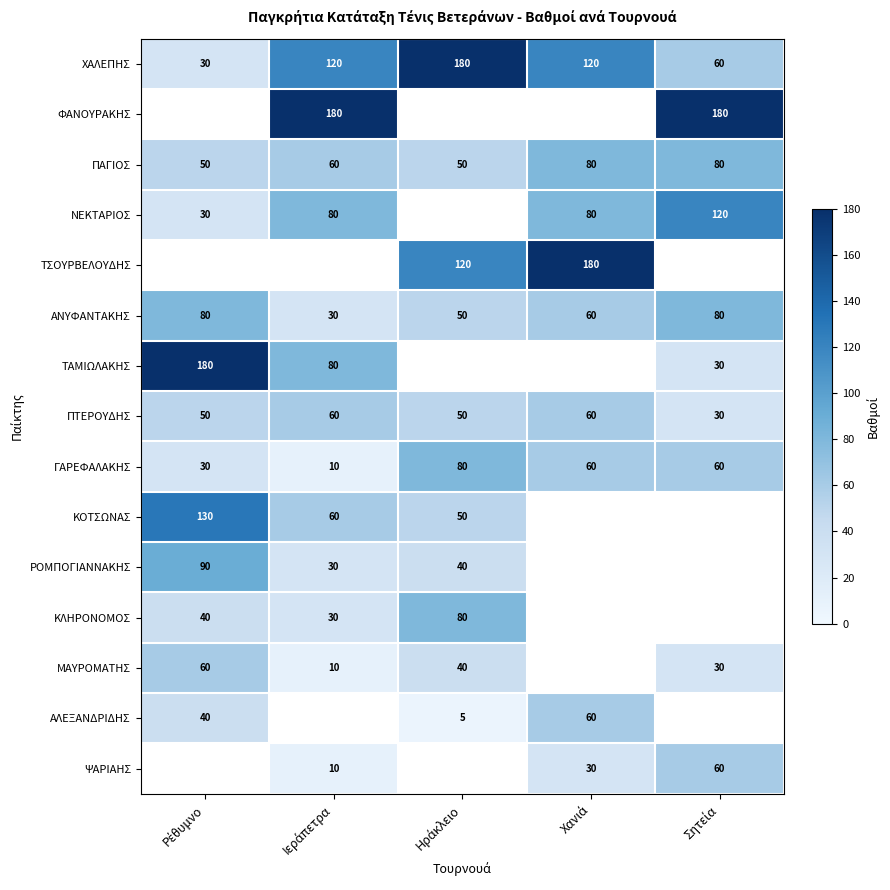

What is the difference between the maximum and minimum values in the ΠΤΕΡΟΥΔΗΣ series?

30